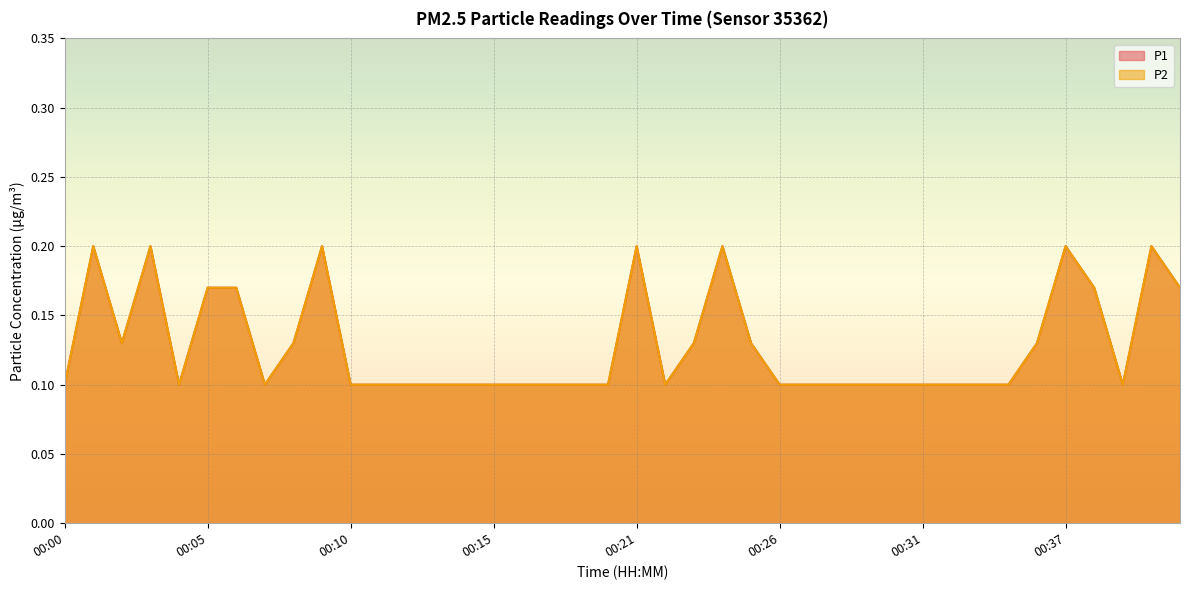

How many P1 values are between 0 and 1?

40